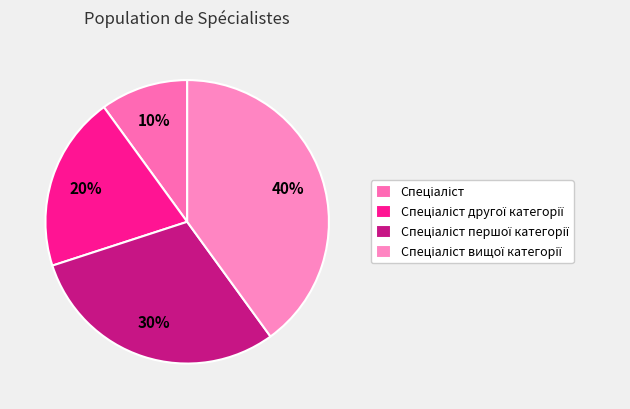

What is the largest slice in the pie chart?

Спеціаліст вищої категорії